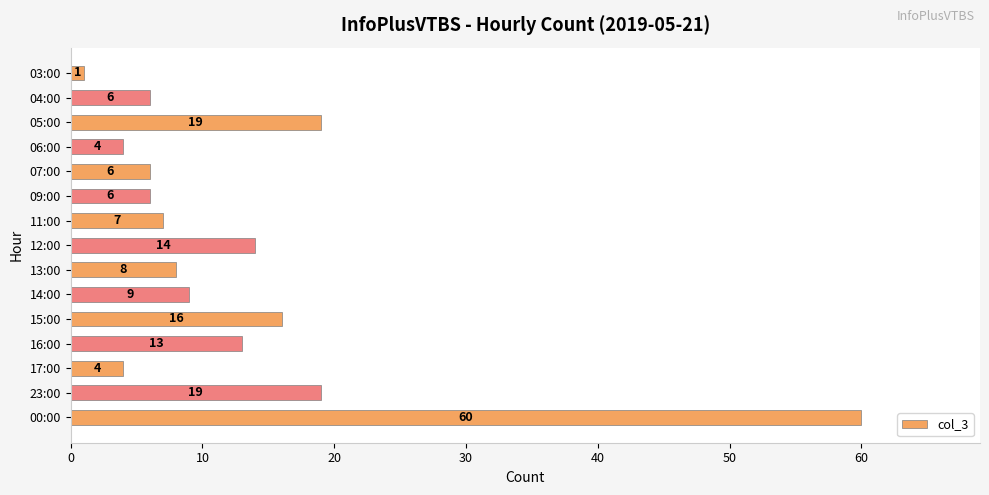

What is the maximum value shown in the chart?

60